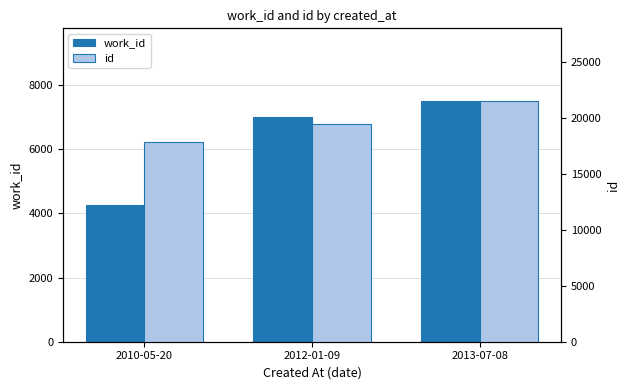

The work_id series shows 2387 at 2012-01-09. True or false?

False